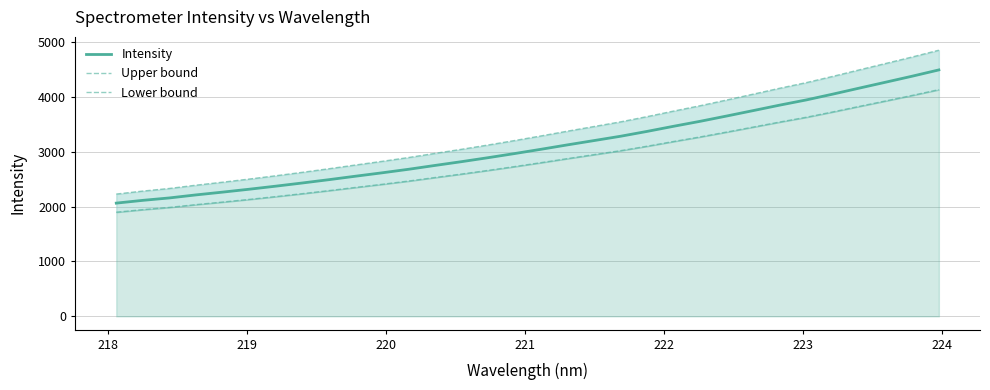

Does the chart have visible grid lines?

Yes